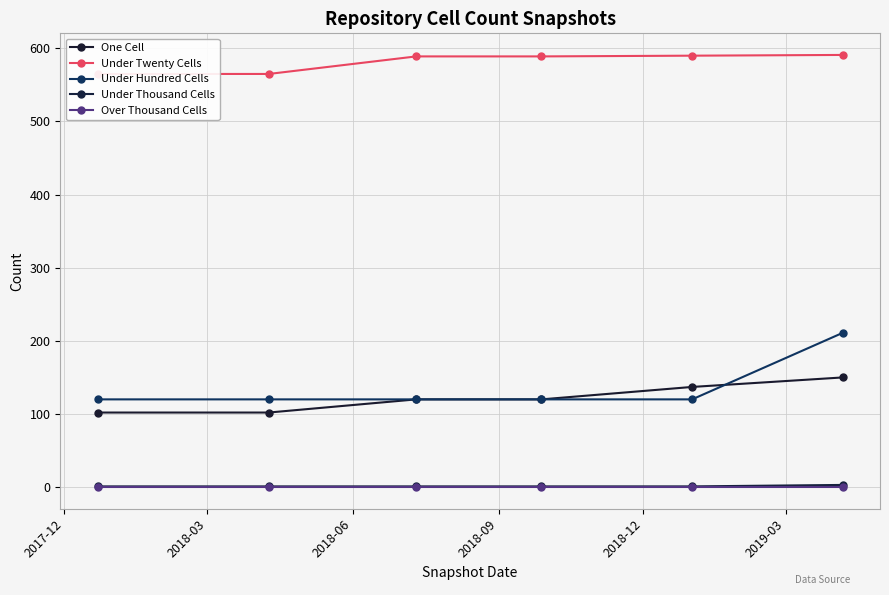

True or false: Under Twenty Cells has more than 0 points higher than both neighbors.

False